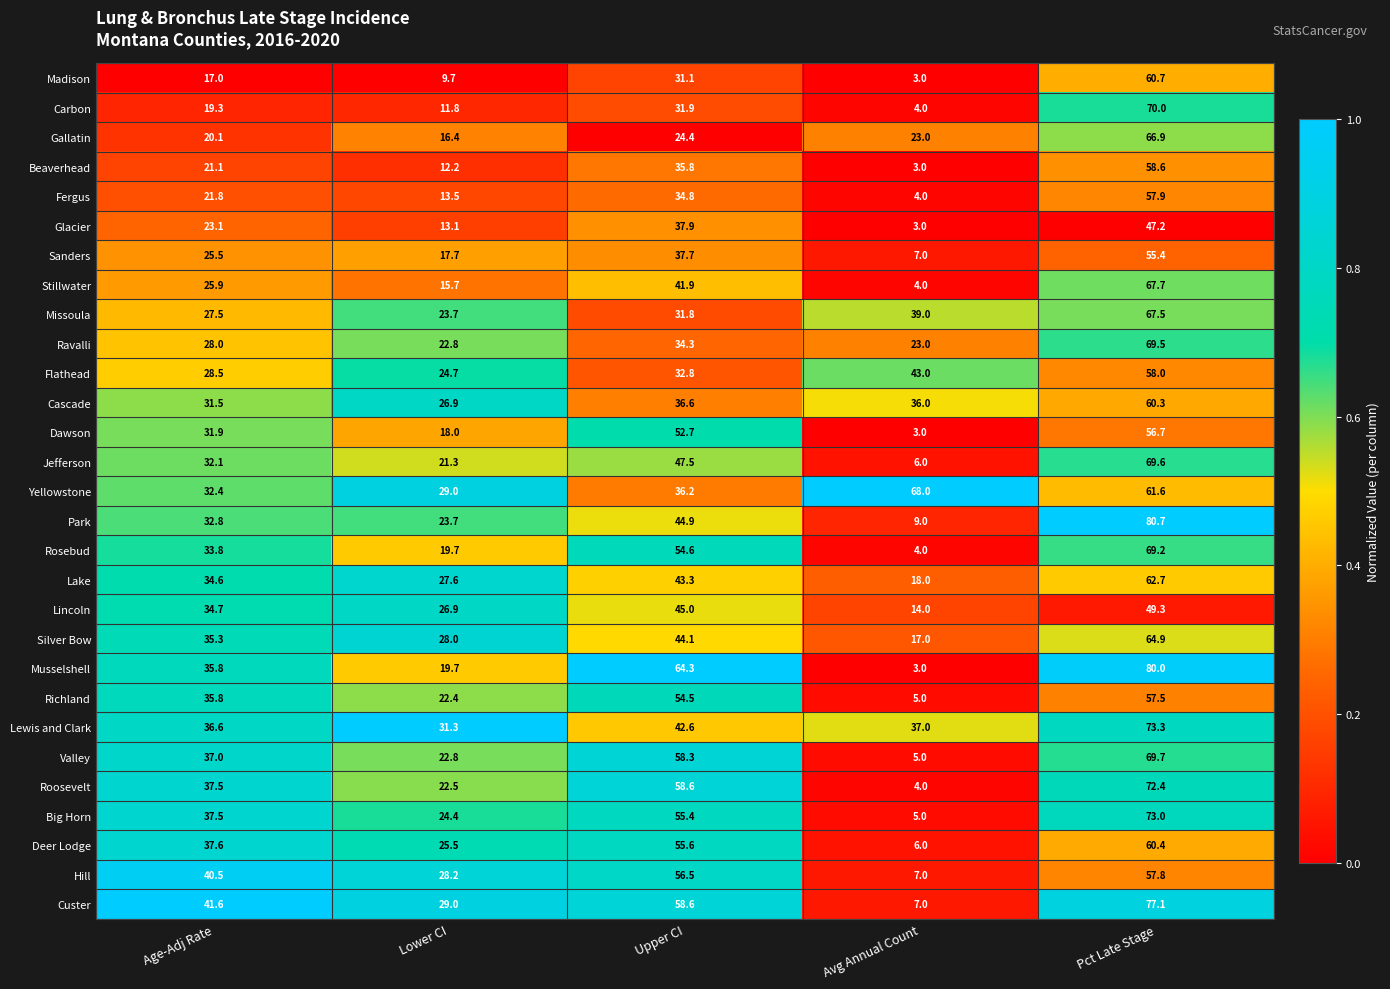

What is the difference between the Glacier values at Age-Adj Rate and Lower CI?

10.0